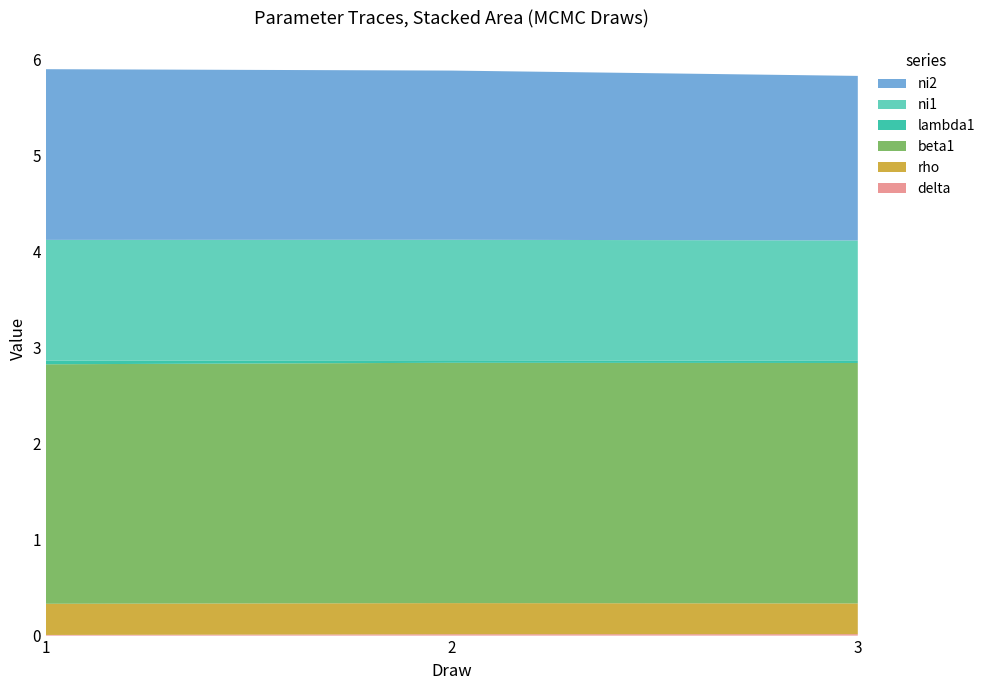

Reading left to right, list all the values displayed in this chart.

delta: 1=0.0	2=0.0	3=0.0
rho: 1=0.3	2=0.3	3=0.3
beta1: 1=2.5	2=2.5	3=2.5
lambda1: 1=0.0	2=0.0	3=0.0
ni1: 1=1.3	2=1.3	3=1.3
ni2: 1=1.8	2=1.8	3=1.7